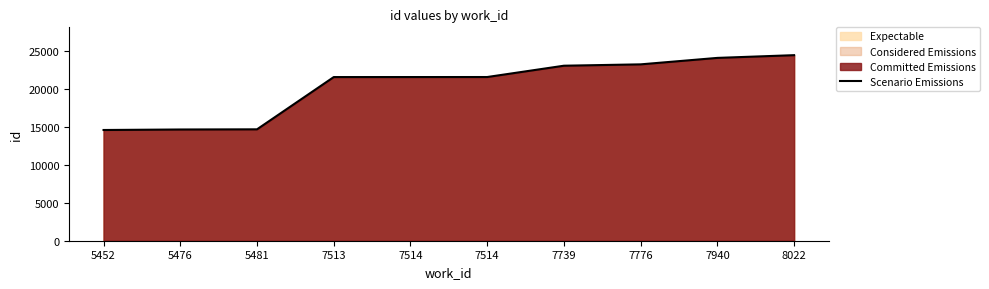

Is it true that the value at 7513 is 7214?

False